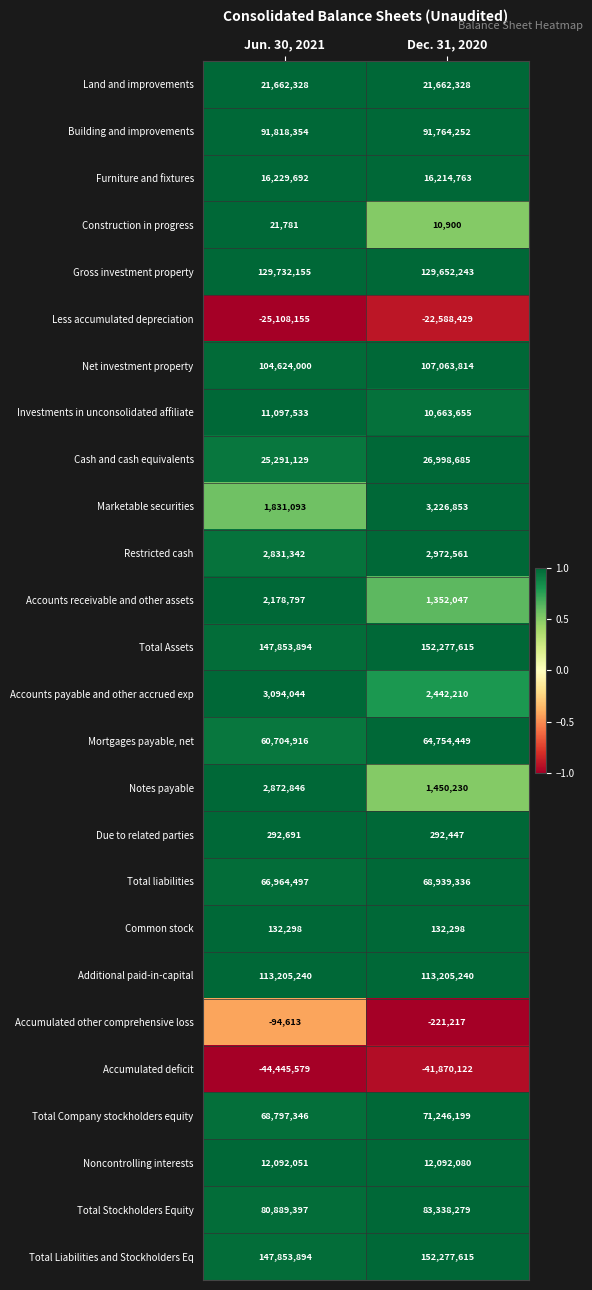

The value of Less accumulated depreciation at Dec. 31, 2020 is -14585067. True or false?

False